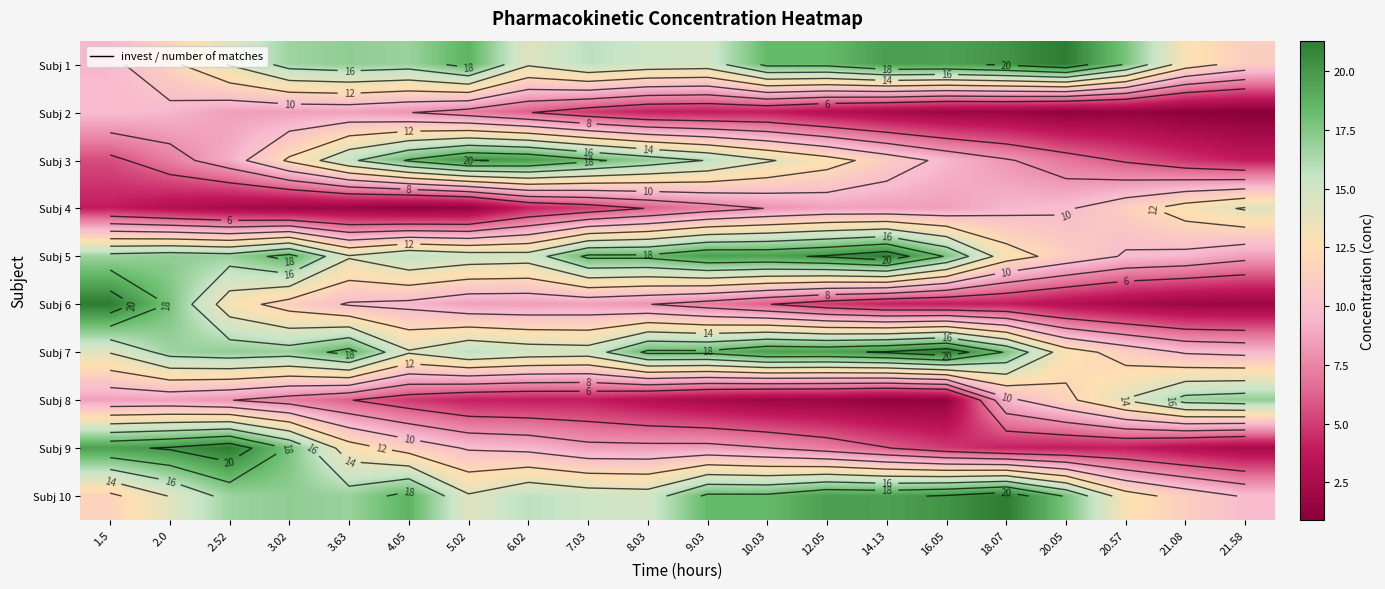

At which label is Subj 1 closest to 15?

8.03